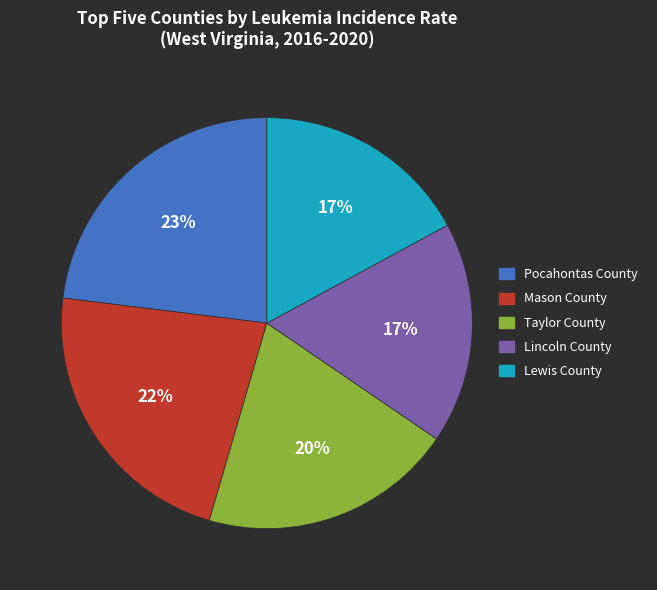

Is the sum of Taylor County and Lincoln County greater than half?

No